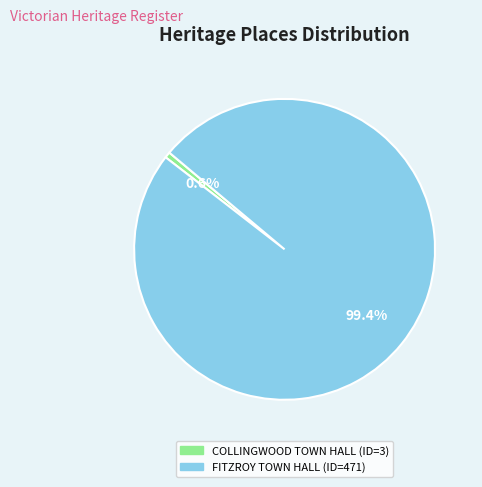

Between FITZROY TOWN HALL and COLLINGWOOD TOWN HALL, which is larger?

FITZROY TOWN HALL